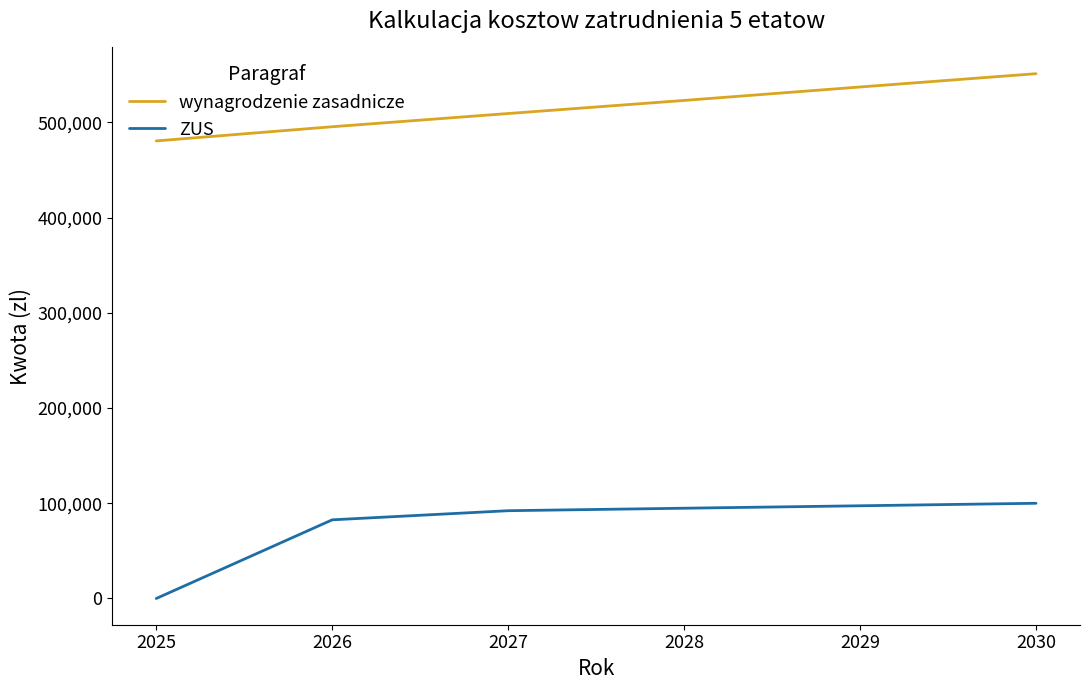

What is the difference between the ZUS values at 2025 and 2028?

94787.0